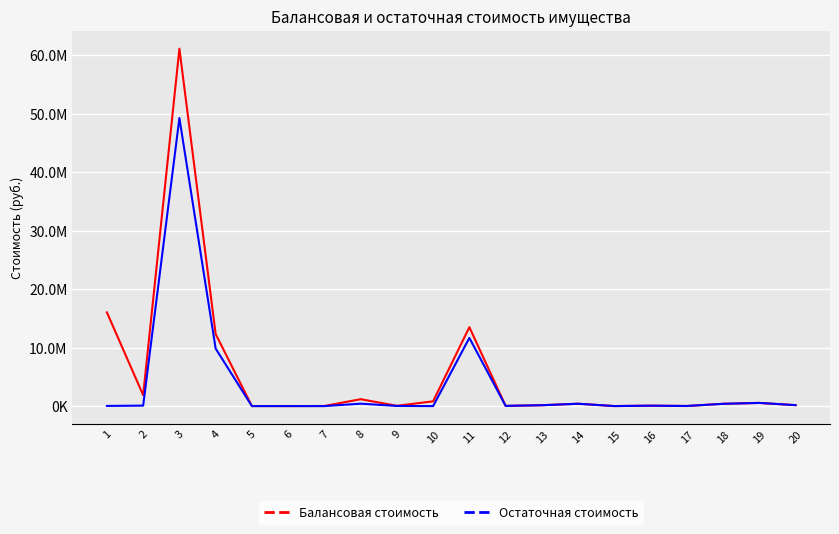

What are all the series names shown in the legend?

Балансовая стоимость, Остаточная стоимость